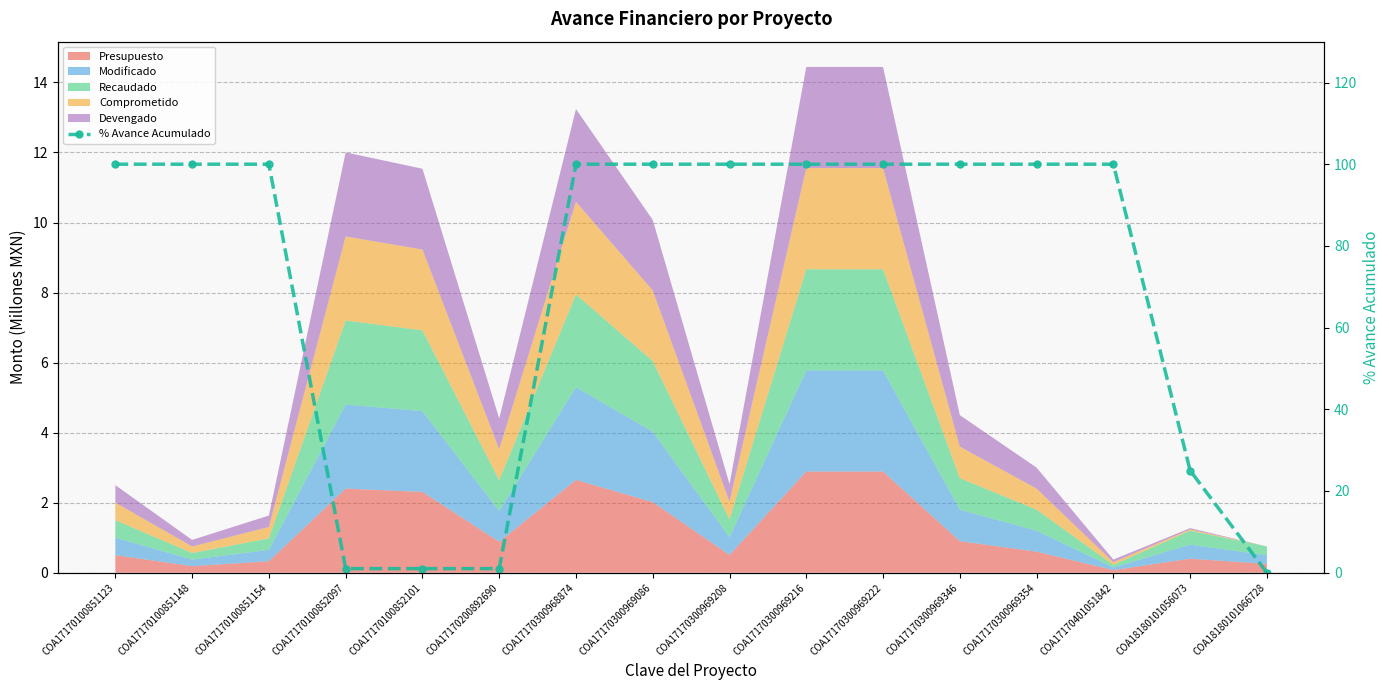

What is the maximum value shown in the chart?

100